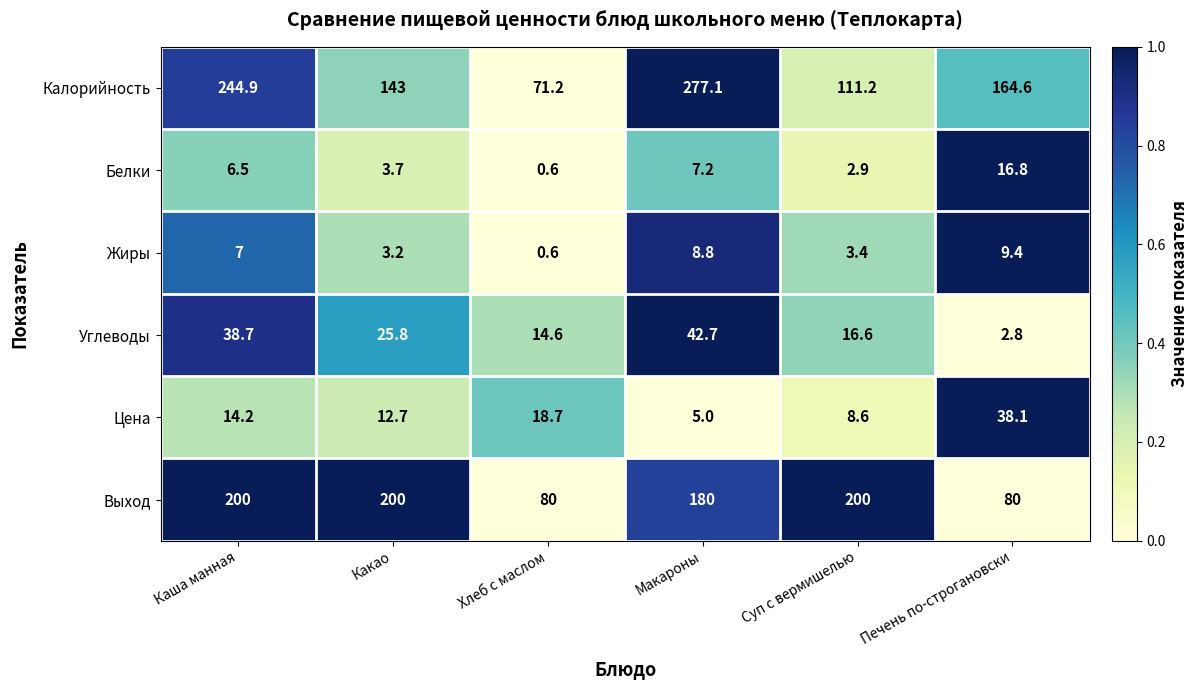

How many data points does each series have?

6